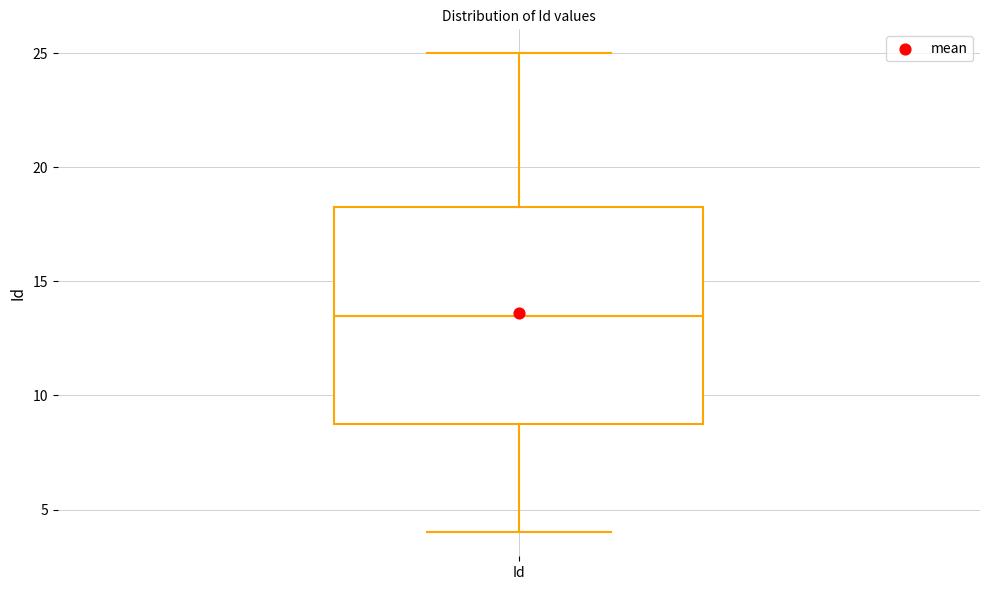

Transcribe this box plot: give where the median line is, the range the box spans, and where the two whiskers end, as read against the y-axis. The values are not printed on the chart, so give them approximately, as read against the axis.

median 13.5, box 9.0 to 18.5, whiskers 4.0 to 25.0